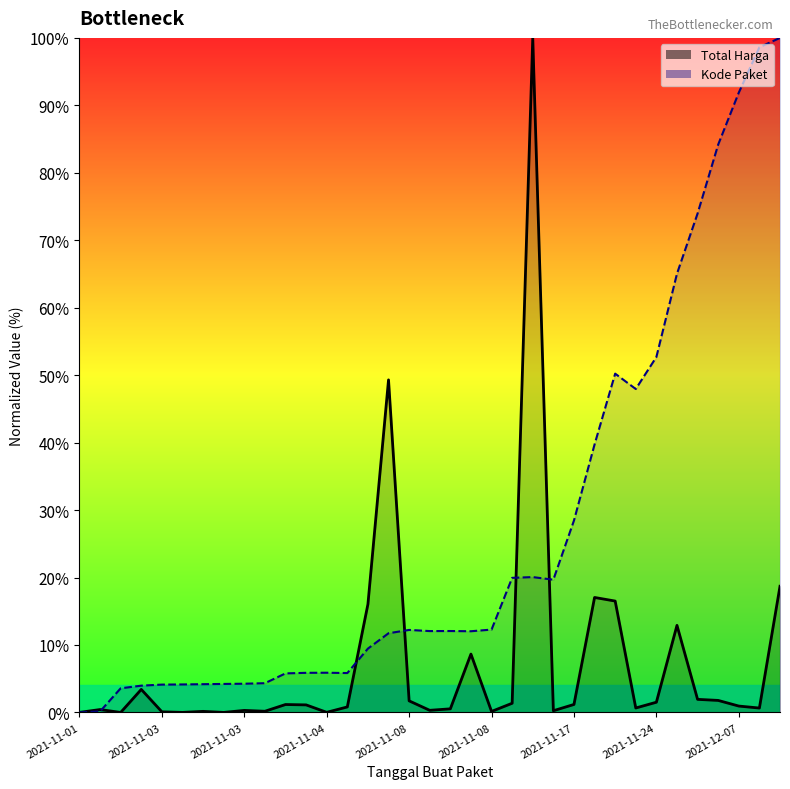

True or false: Kode Paket has a value of 65.0 at 29.

True